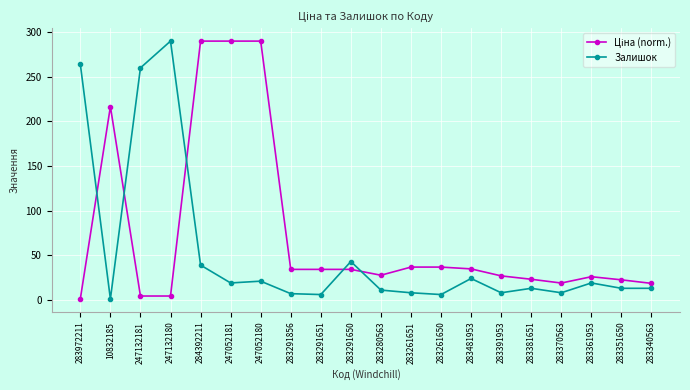

Where is Залишок nearest to the value 145?

283291650